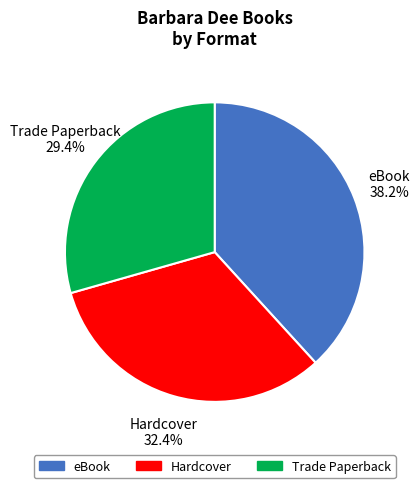

Count the number of slices in the pie.

3